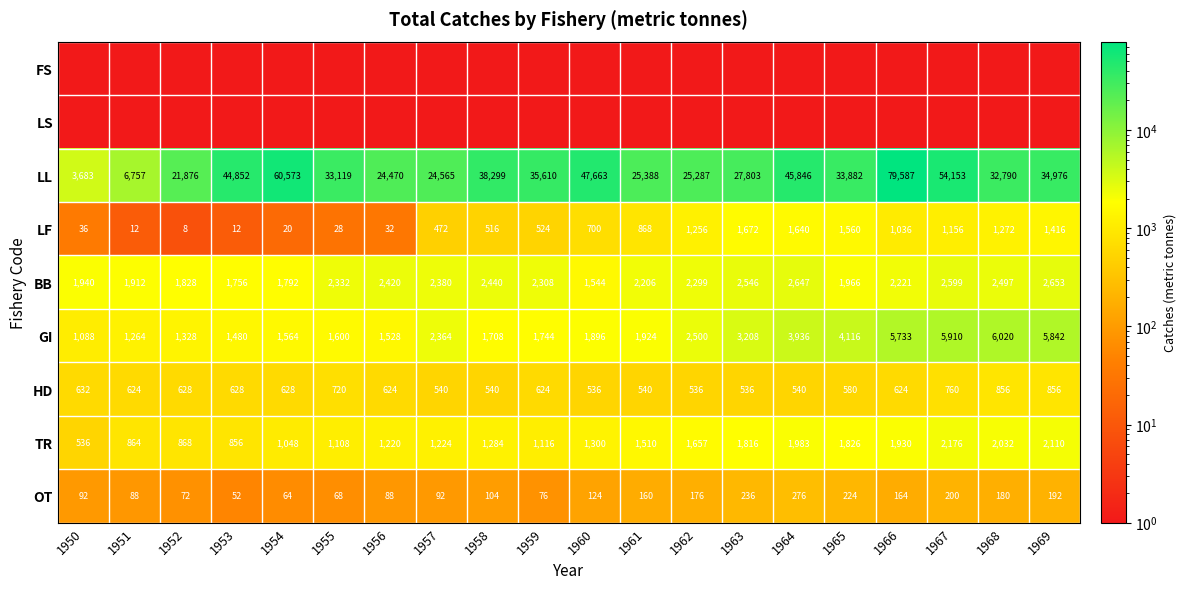

List the labels in order of BB value, smallest first.

1960, 1953, 1954, 1952, 1951, 1950, 1965, 1961, 1966, 1962, 1959, 1955, 1957, 1956, 1958, 1968, 1963, 1967, 1964, 1969